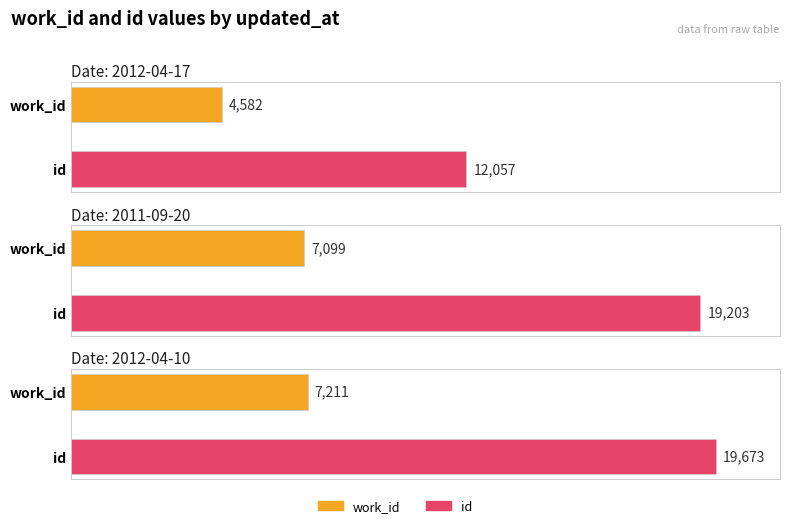

At which category is the sum across all series the highest?

2012-04-10